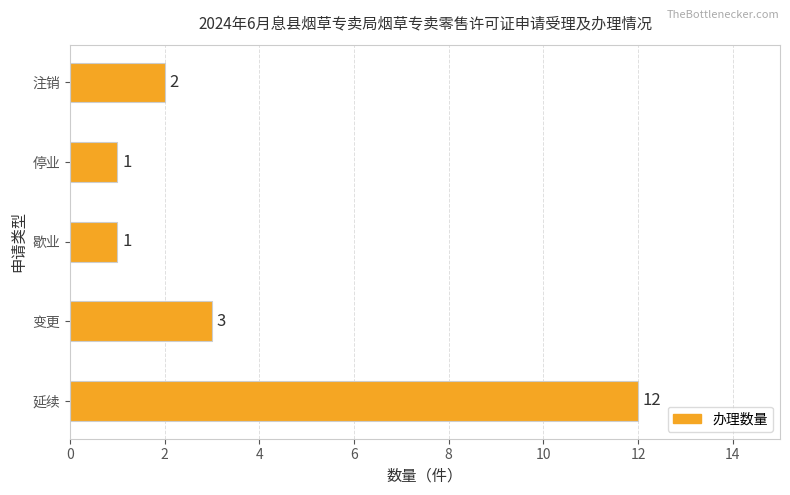

Reading top to bottom, what are all the values shown in this chart?

注销=2	停业=1	歇业=1	变更=3	延续=12